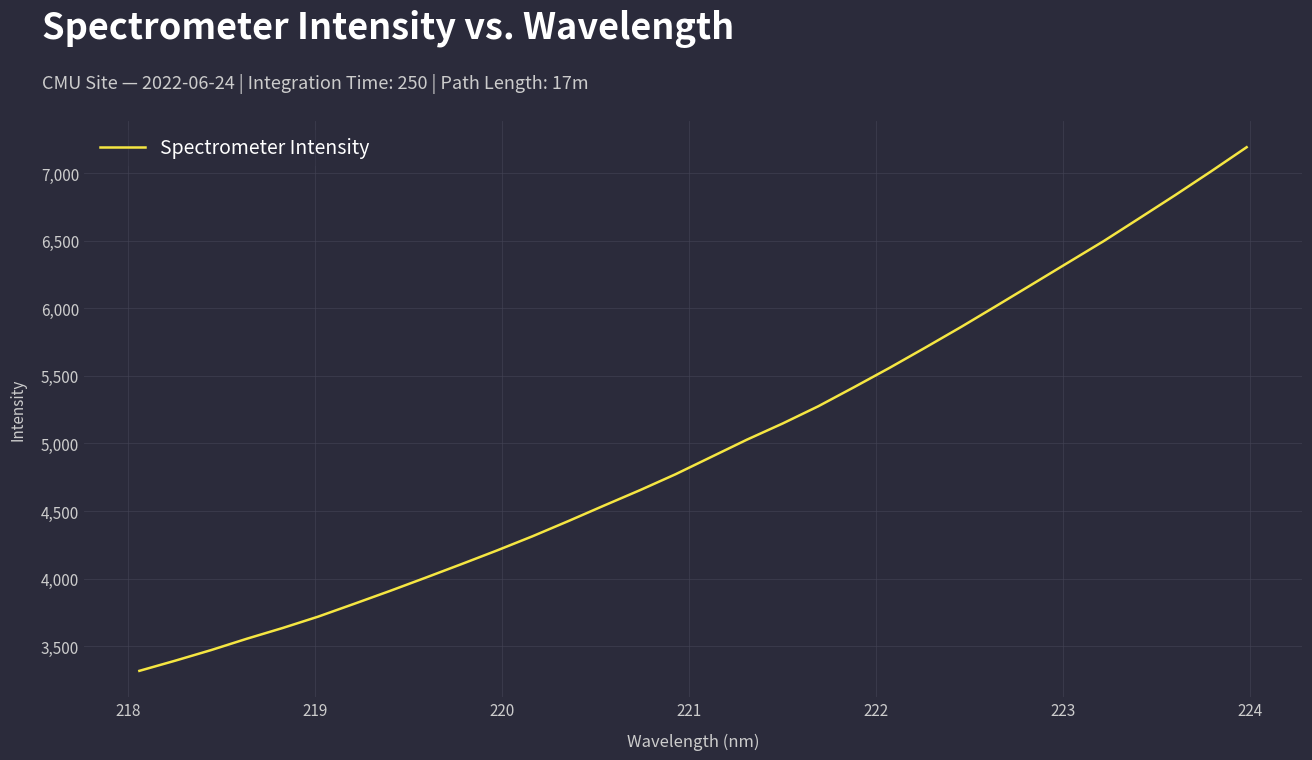

True or false: the data has more than 1 interior local peaks.

False